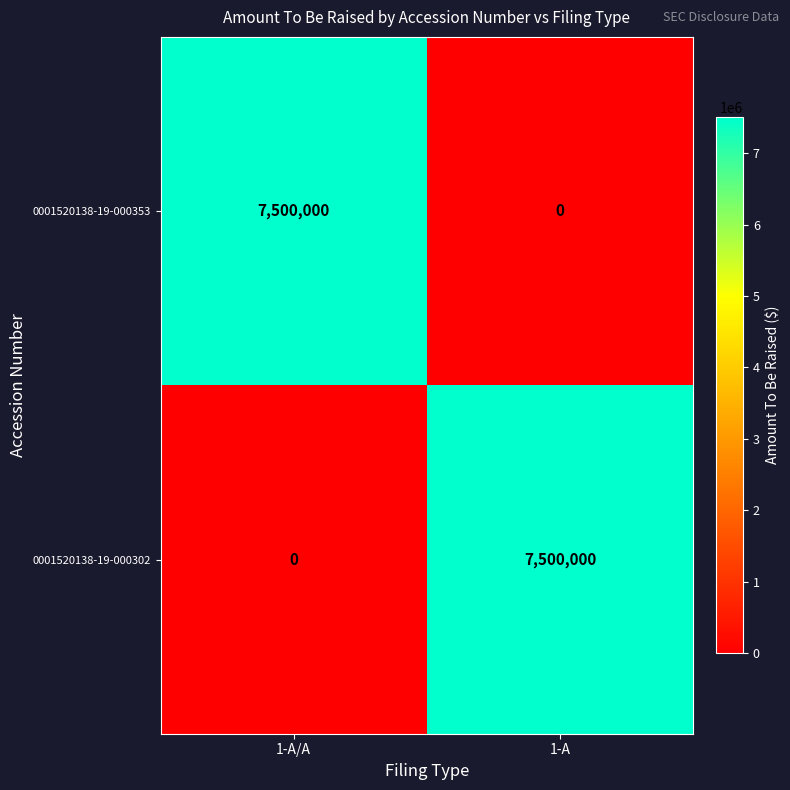

Reading left to right, transcribe all the data shown in this chart.

0001520138-19-000353: 7500000	0
0001520138-19-000302: 0	7500000